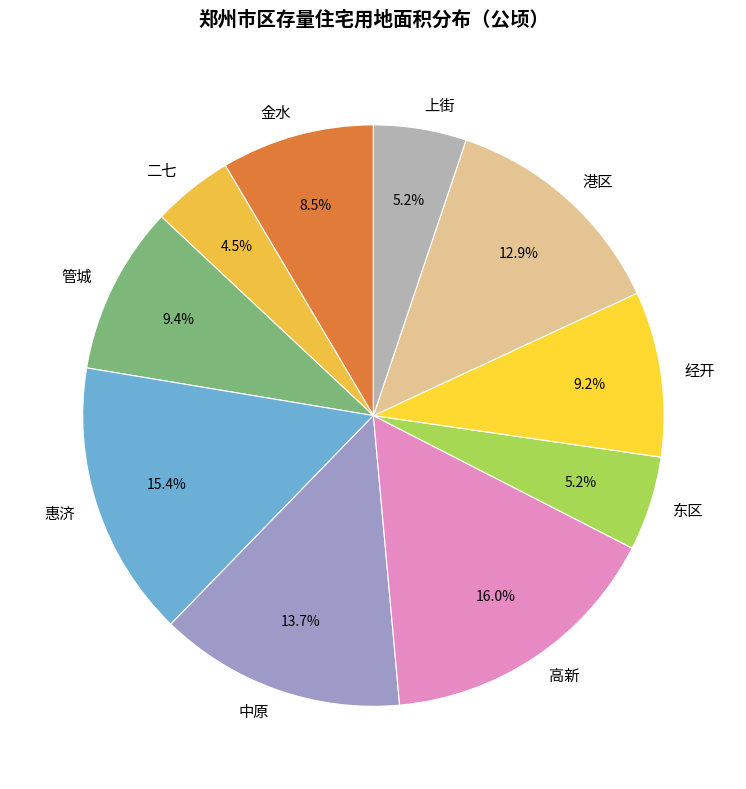

What is the ratio of the value at 惠济 to the value at 二七?

3.4